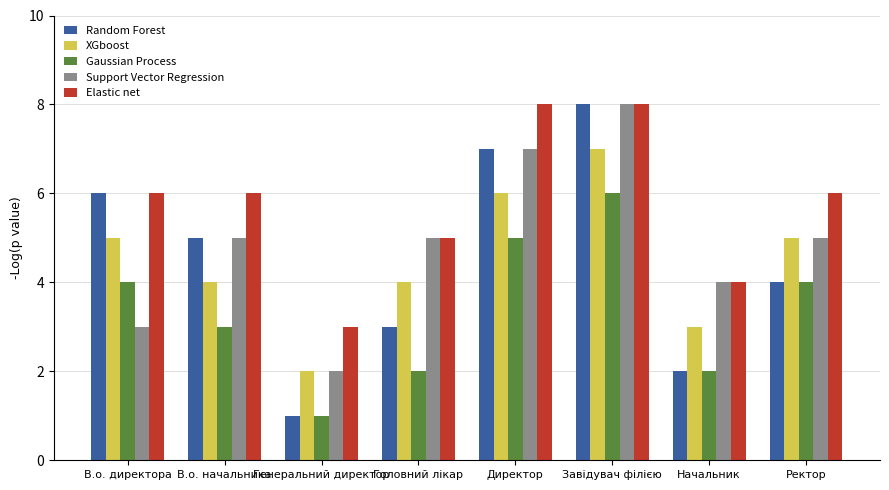

The value of Gaussian Process at В.о. начальника is 3. True or false?

True